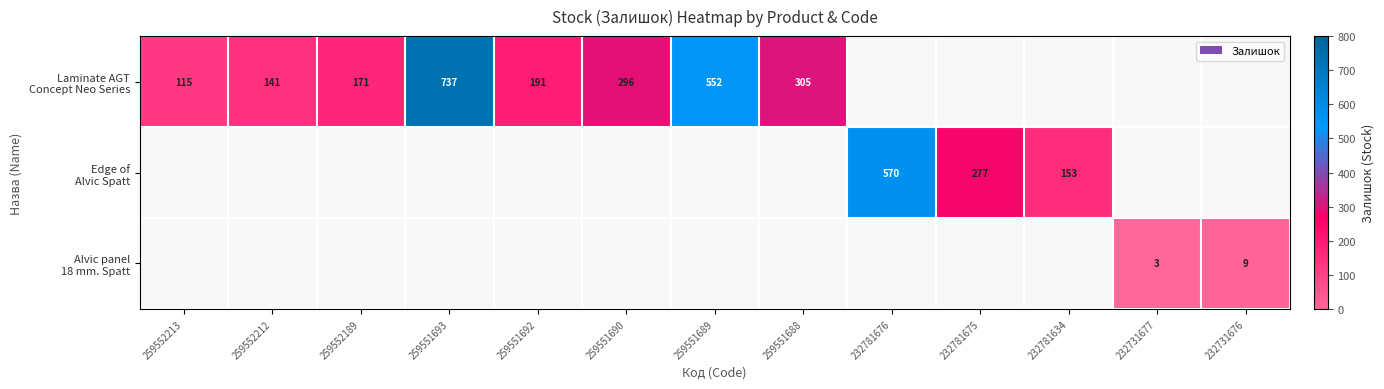

List the series in order of their peak value, highest first.

Laminate AGT Concept Neo Series, Edge of Alvic Spatt, Alvic panel 18 mm. Spatt